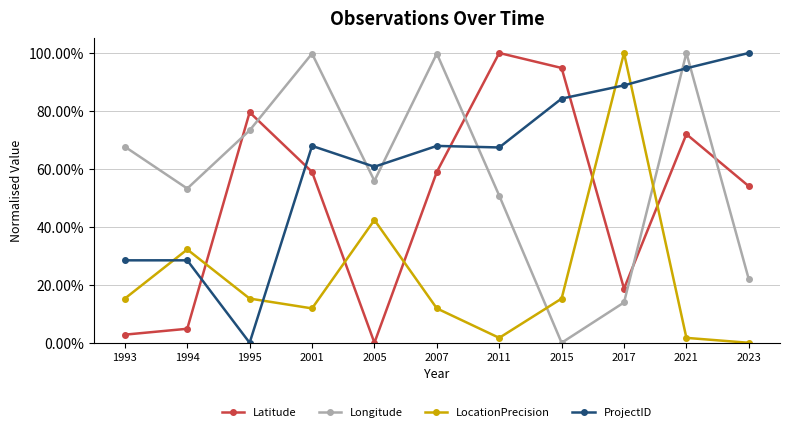

Does the chart have visible grid lines?

Yes